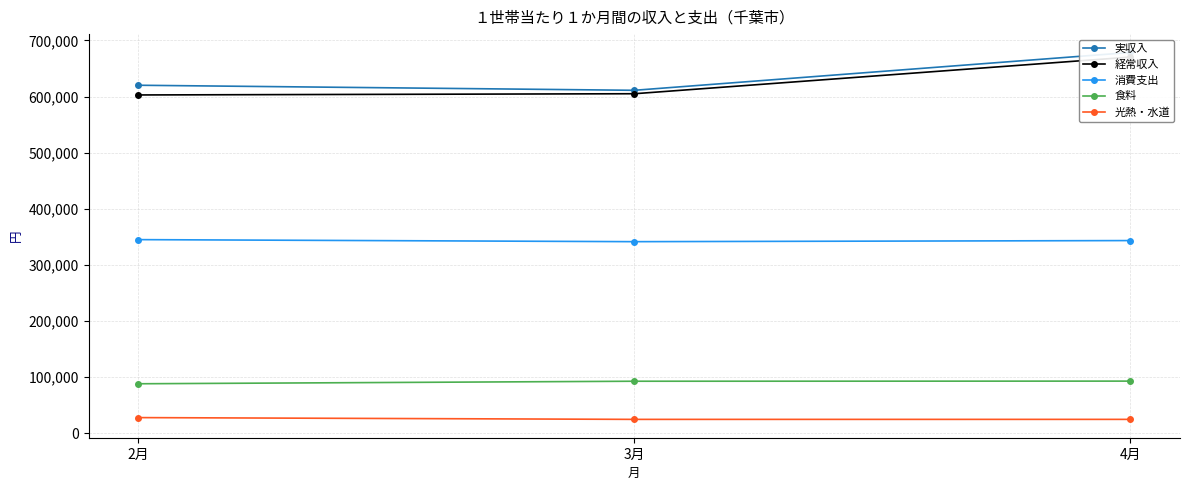

At which label does 実収入 first exceed 620239?

4月